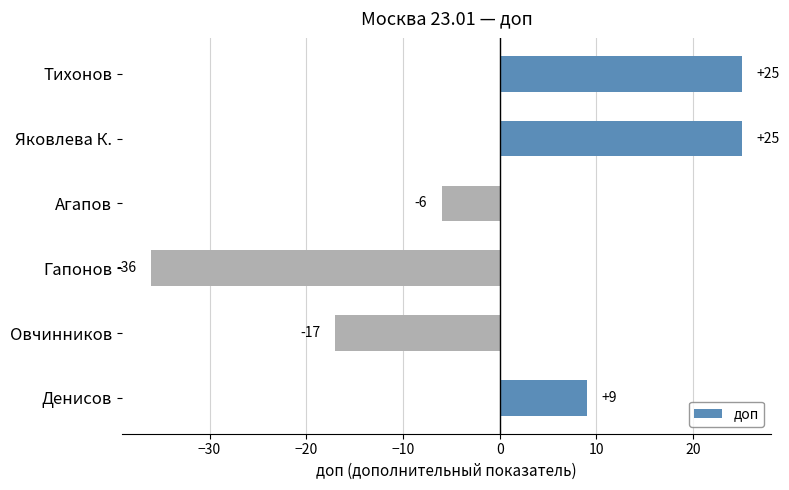

Reading bottom to top, transcribe all the data shown in this chart.

Денисов=9	Овчинников=-17	Гапонов=-36	Агапов=-6	Яковлева К.=25	Тихонов=25